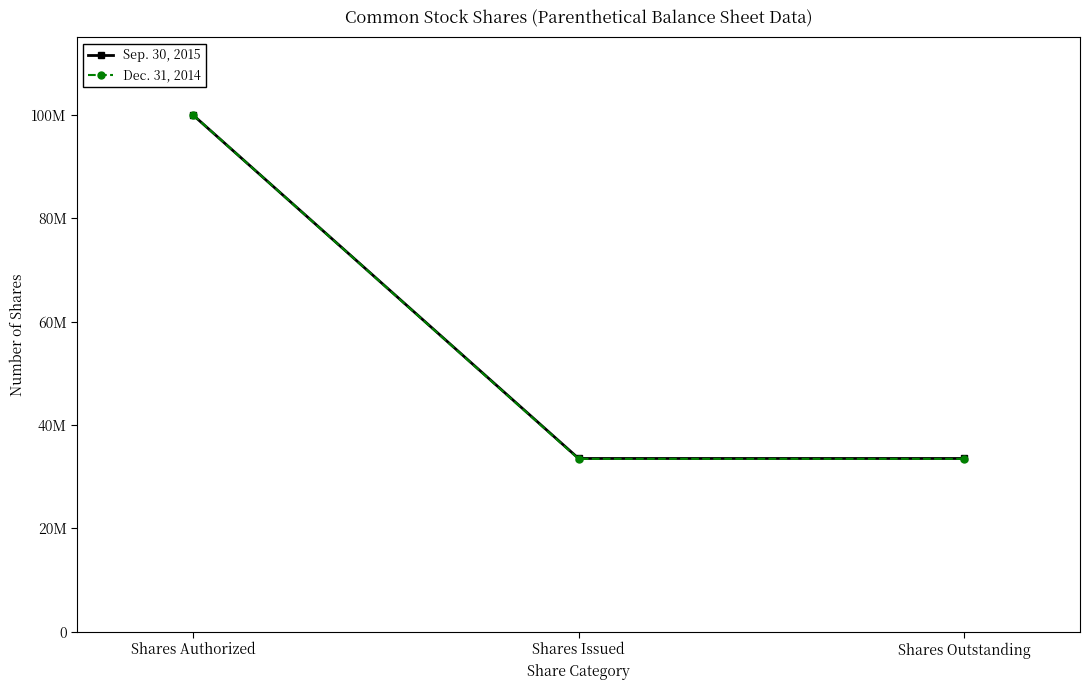

The Sep. 30, 2015 series shows 30862977 at Shares Authorized. True or false?

False